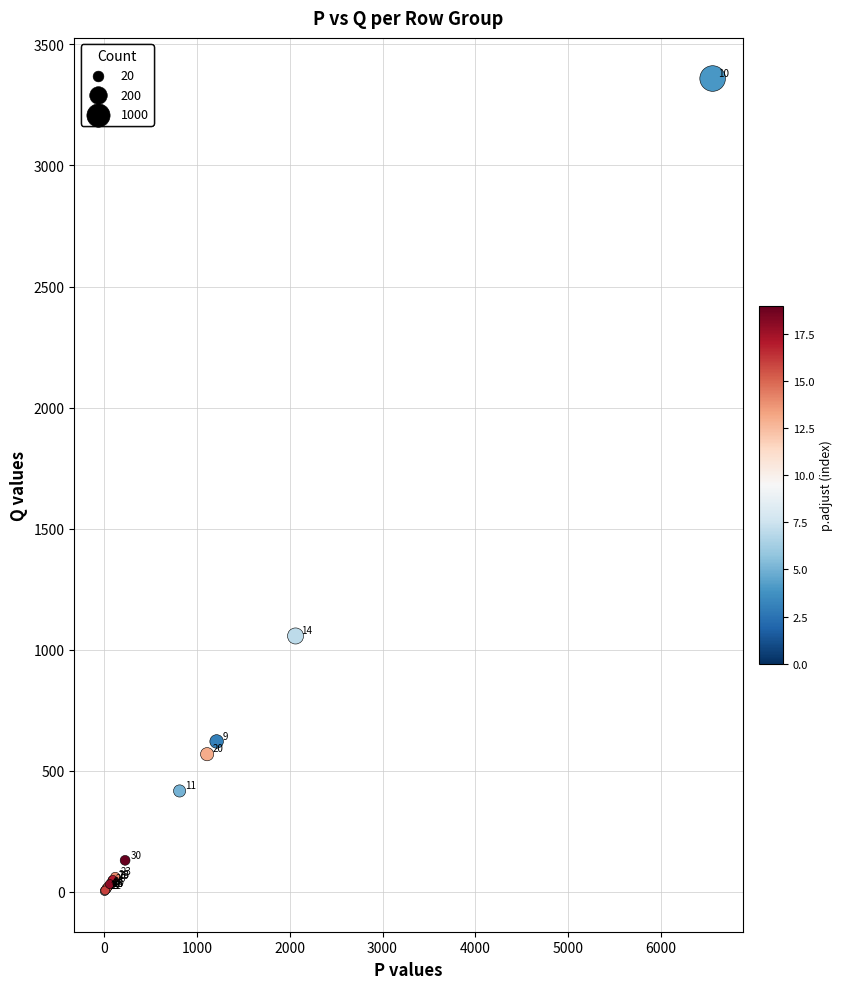

What Y value in the scatter plot is closest to 1681?

1056.8